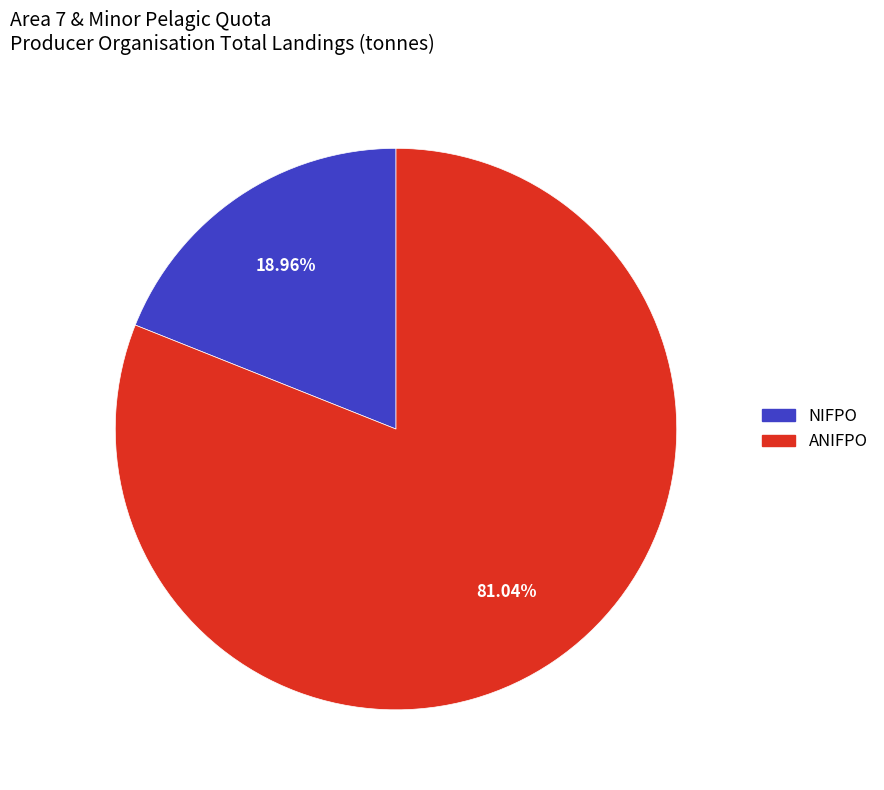

Is there any slice that represents more than half of the pie?

Yes